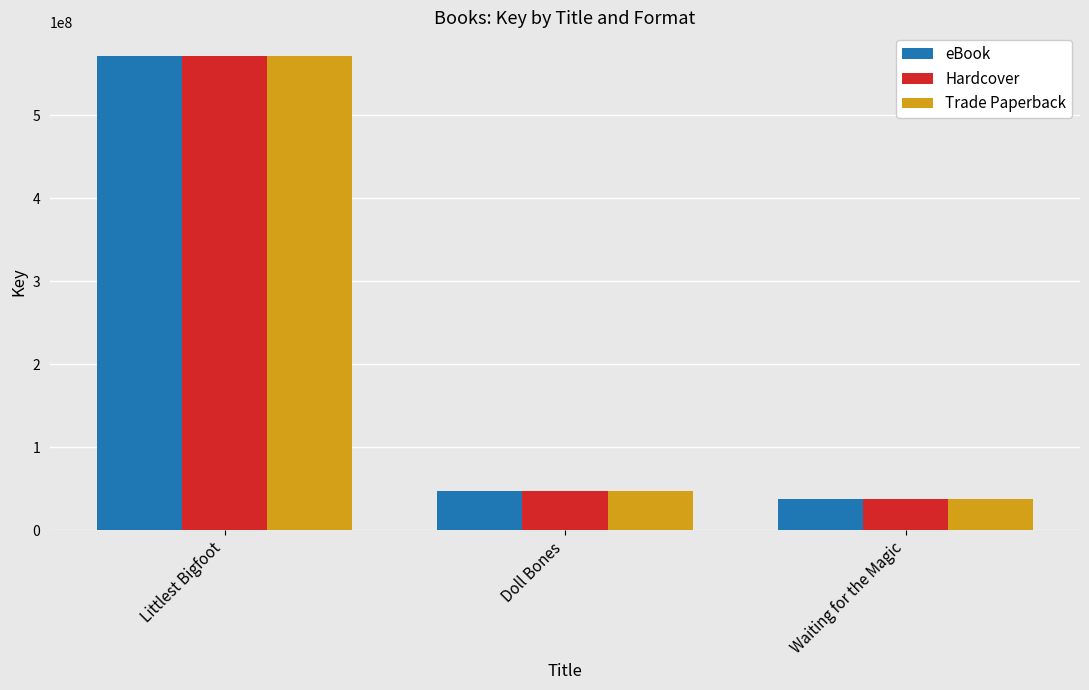

What is the average value of the Hardcover series?

218625214